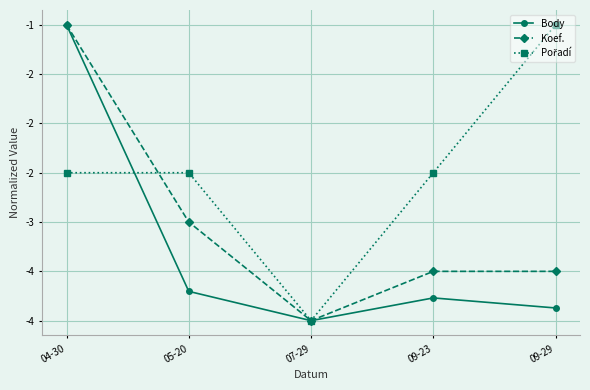

List the labels in order of Body value, largest first.

04-30, 05-20, 09-23, 09-29, 07-29